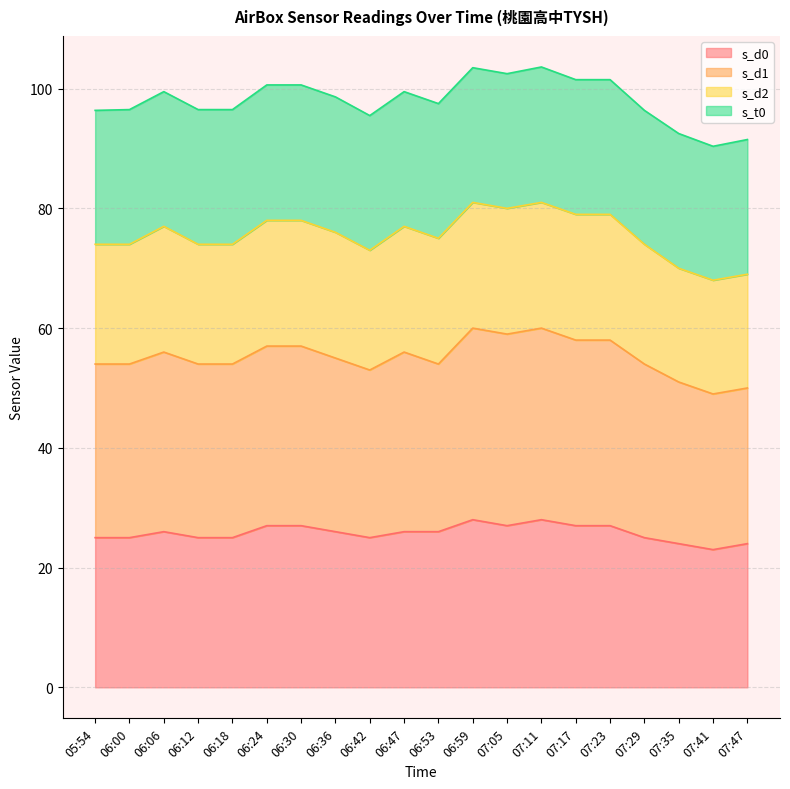

Where does the s_d1 series first go above 55?

06:06